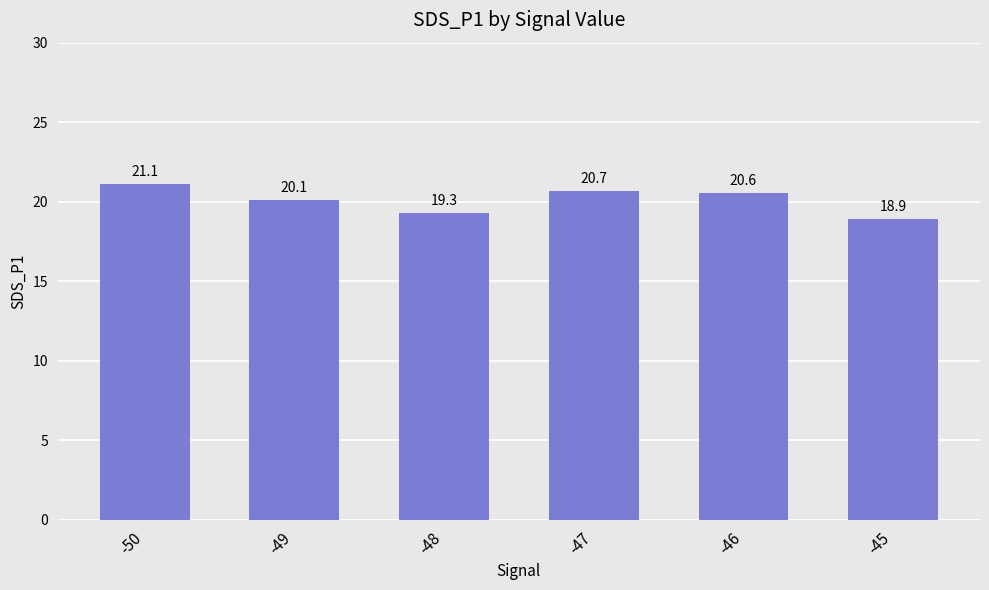

Which category has the highest value across all series?

-50